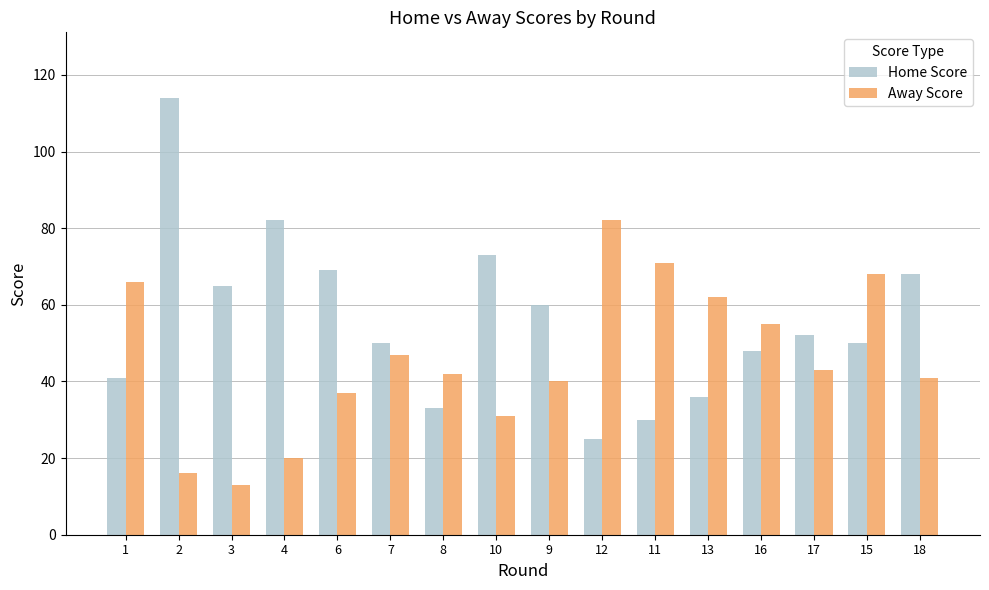

What is the approximate value of Away Score at 15?

68